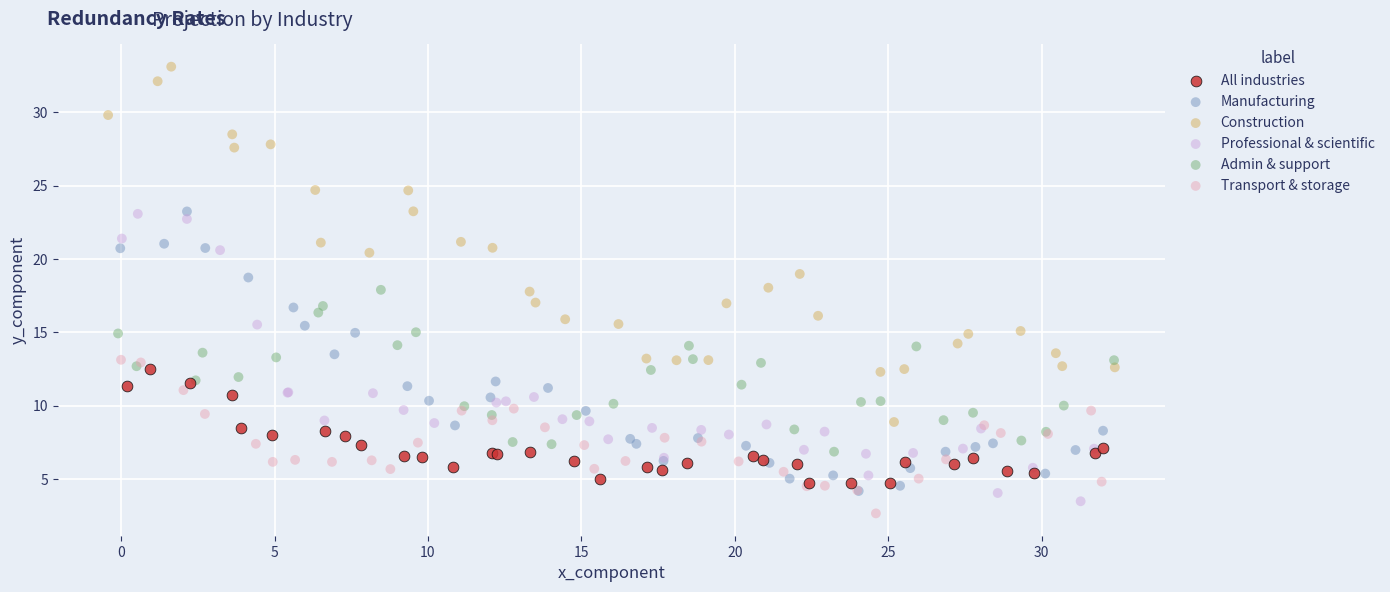

Which series reaches the maximum Y coordinate?

Construction